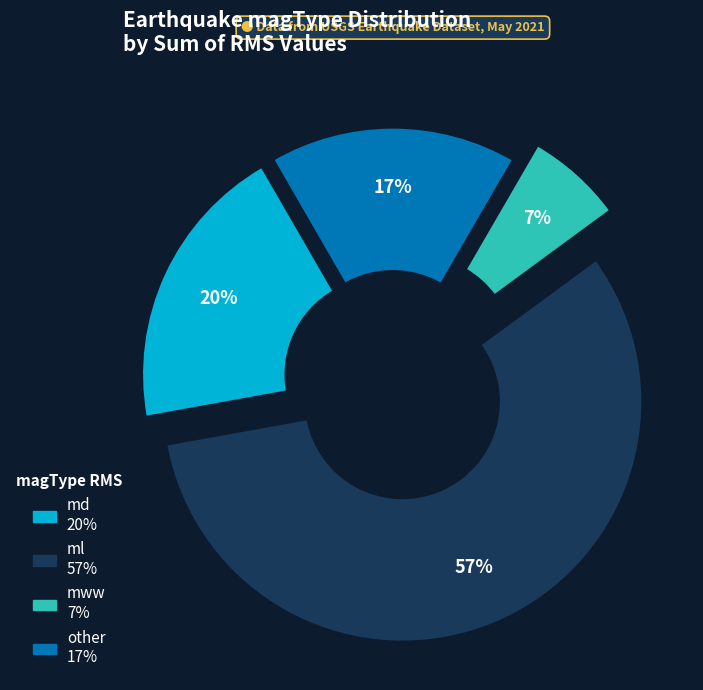

The other slice represents 27% of the pie. True or false?

False